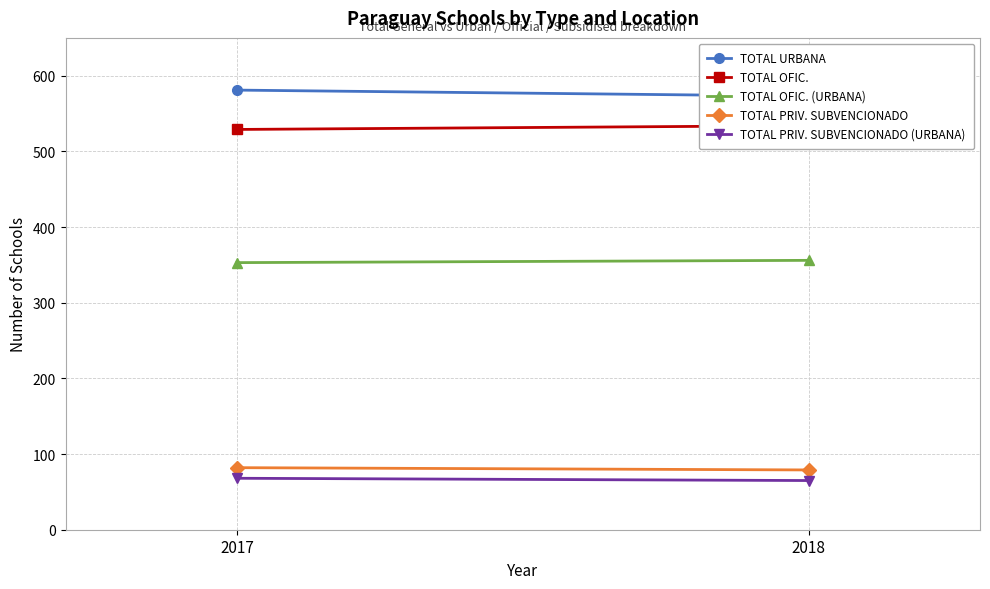

What is the minimum value shown in the chart?

65